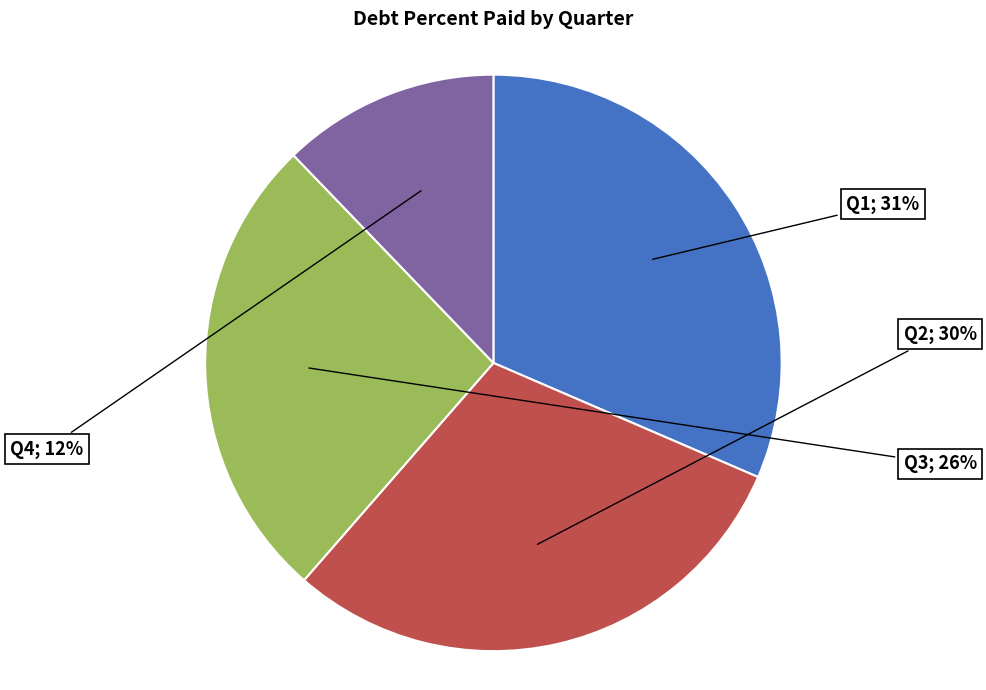

Is there any slice that represents more than half of the pie?

No